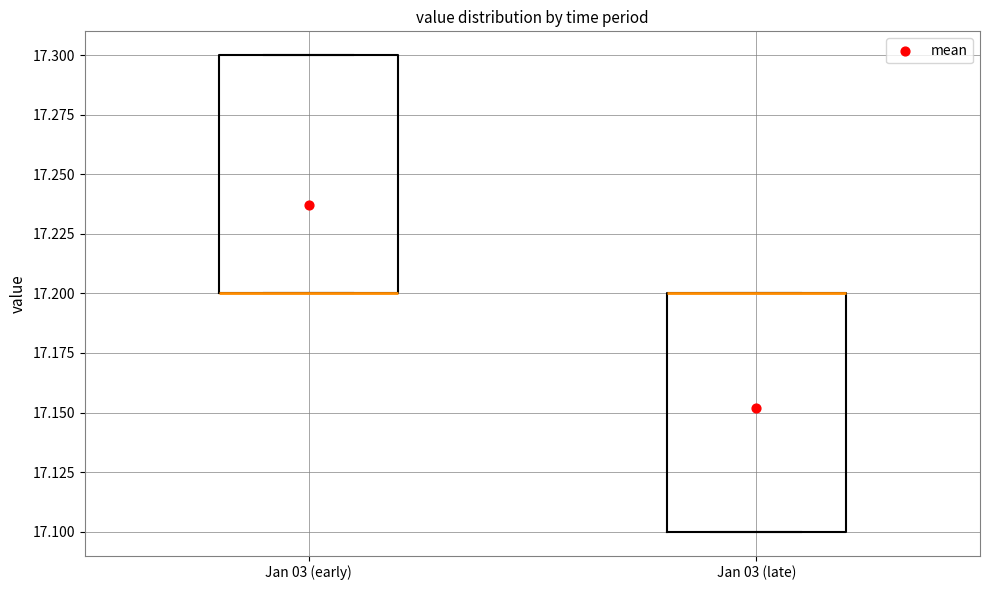

Reading left to right, transcribe this box plot: for each box, give where its median line is, the range the box spans, and where its two whiskers end, as read against the y-axis. The values are not printed on the chart, so give them approximately, as read against the axis.

Jan 03 (early): median 17.2 (drawn on the box's lower edge), box 17.2 to 17.3, whiskers 17.2 to 17.3
Jan 03 (late): median 17.2 (drawn on the box's upper edge), box 17.1 to 17.2, whiskers 17.1 to 17.2